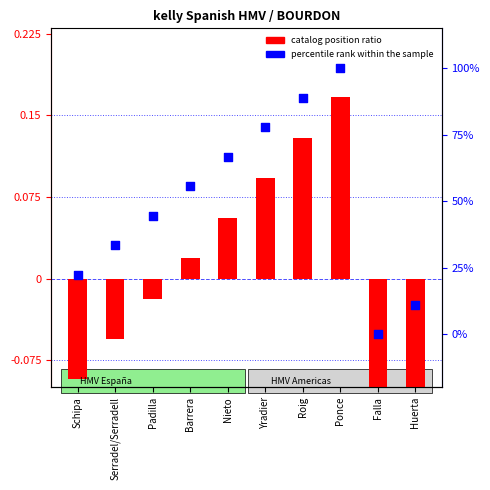

Which series has the largest Y range (max minus min)?

percentile rank within the sample